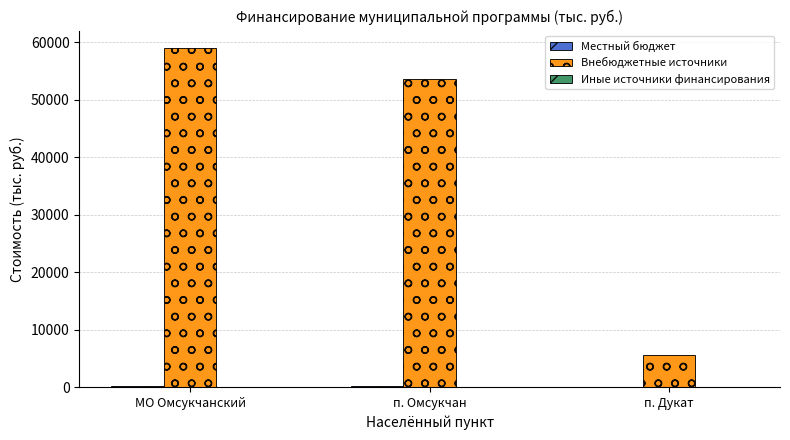

At which category is the sum across all series the highest?

МО Омсукчанский